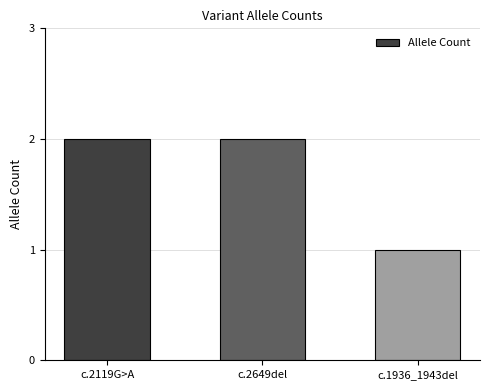

What position from the left is c.2649del?

2